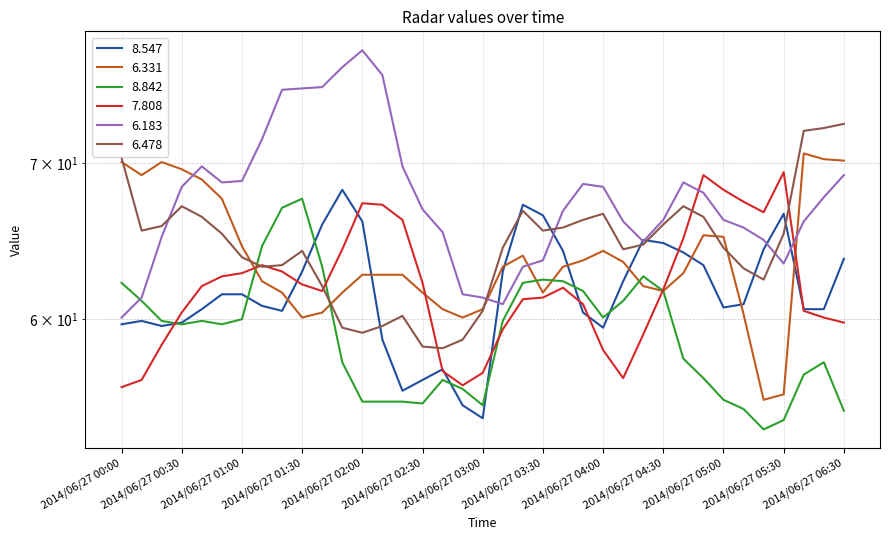

What is the difference between the 8.547 values at 2014/06/27 01:10 and 2014/06/27 03:00?

6.4